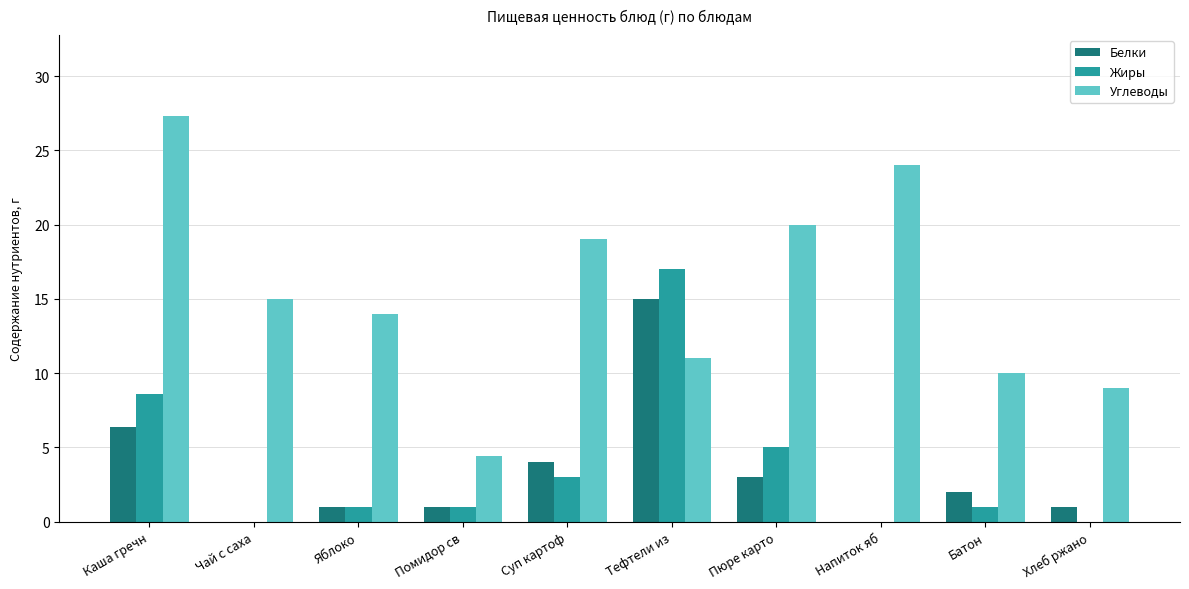

Is it true that Белки equals 15.0 at Тефтели из?

True